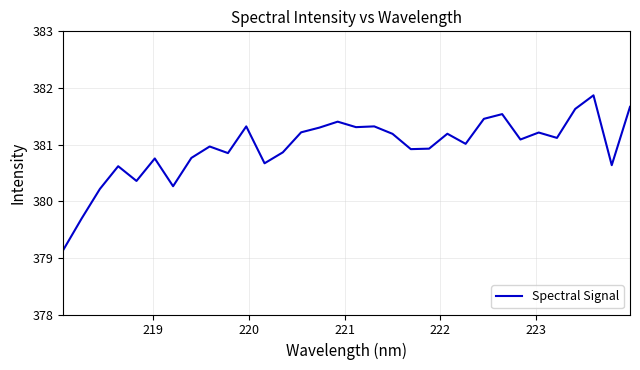

Does the chart have visible grid lines?

Yes